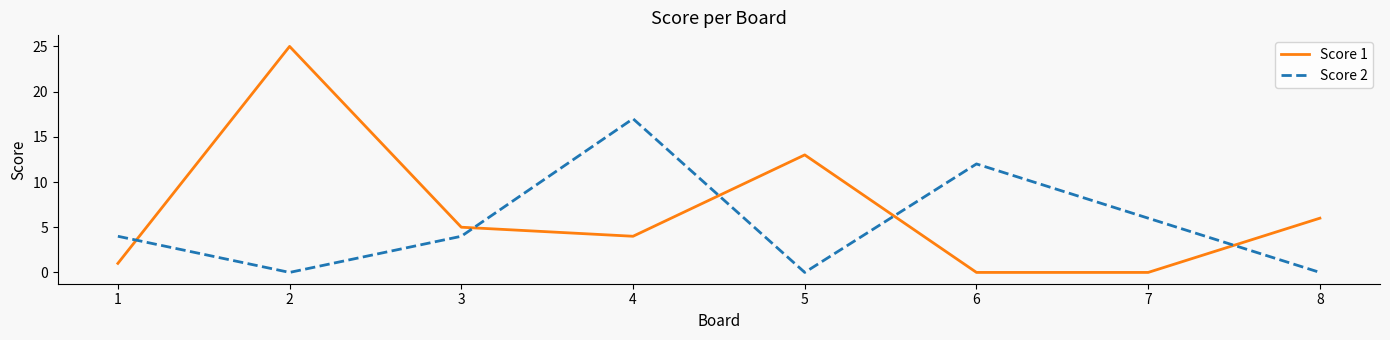

What is the difference between the highest and lowest values at 2?

25